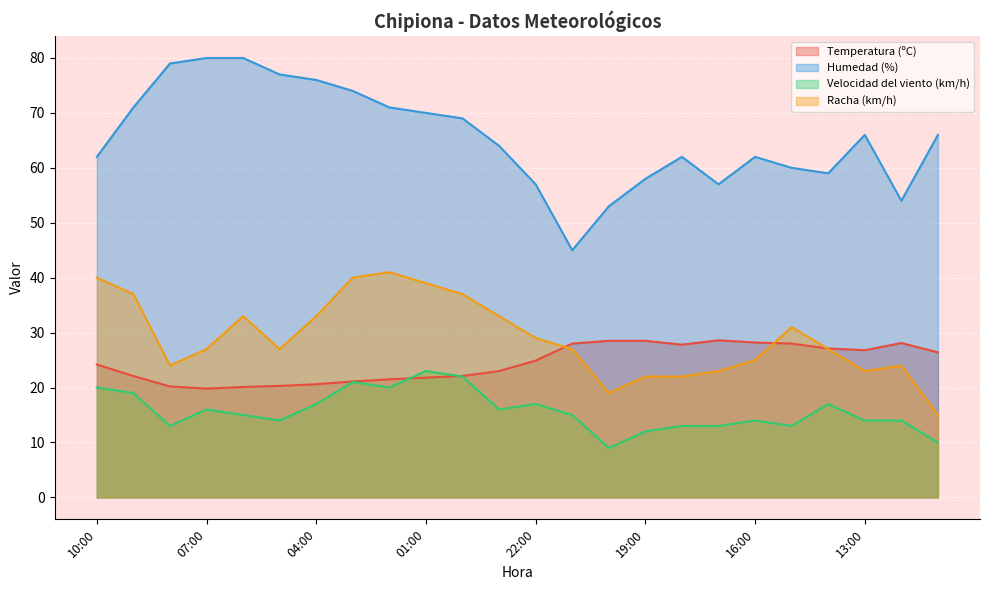

List the labels in order of Humedad (%) value, largest first.

07:00, 06:00, 08:00, 05:00, 04:00, 03:00, 09:00, 02:00, 01:00, 00:00, 13:00, 11:00, 23:00, 10:00, 18:00, 16:00, 15:00, 14:00, 19:00, 22:00, 17:00, 12:00, 20:00, 21:00